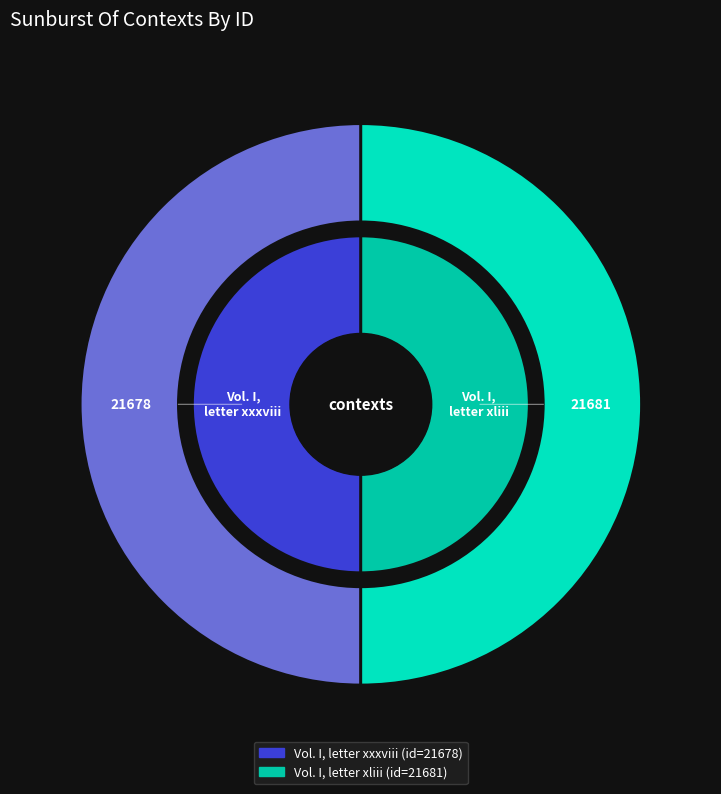

Is it true that Vol. I, letter xxxviii is 50% of the pie?

True